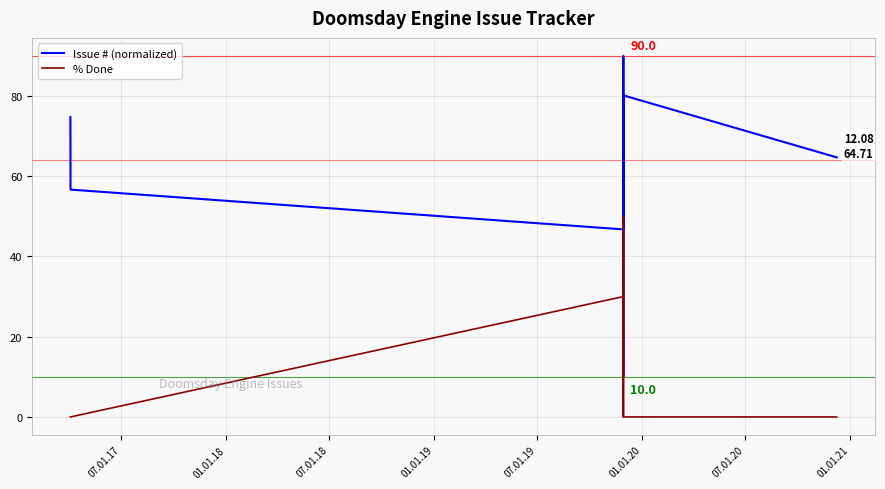

What are all the series names shown in the legend?

Issue # (normalized), % Done